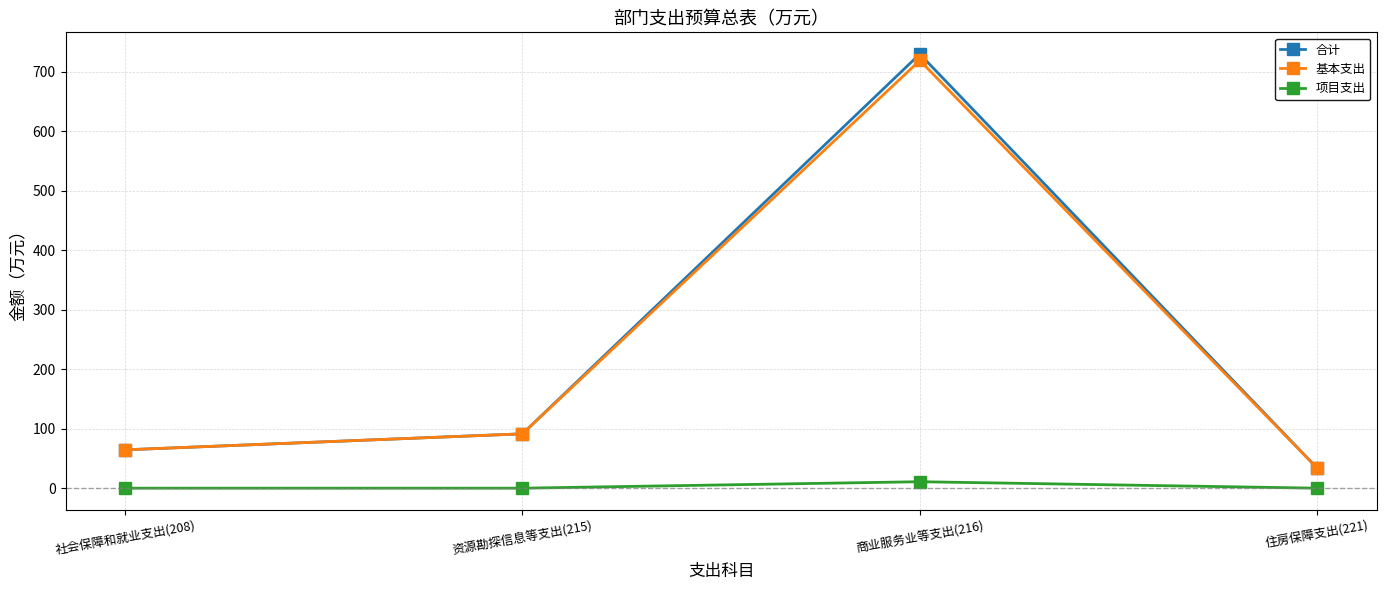

What are all the series names shown in the legend?

合计, 基本支出, 项目支出